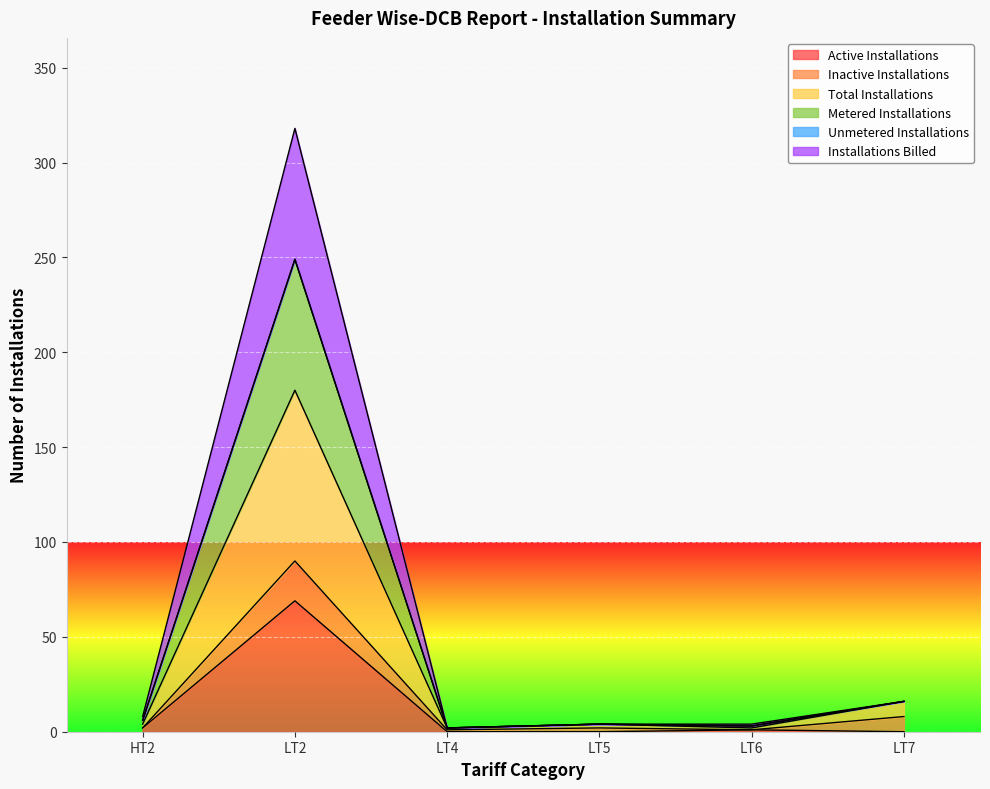

True or false: Installations Billed and Active Installations cross at least once.

False